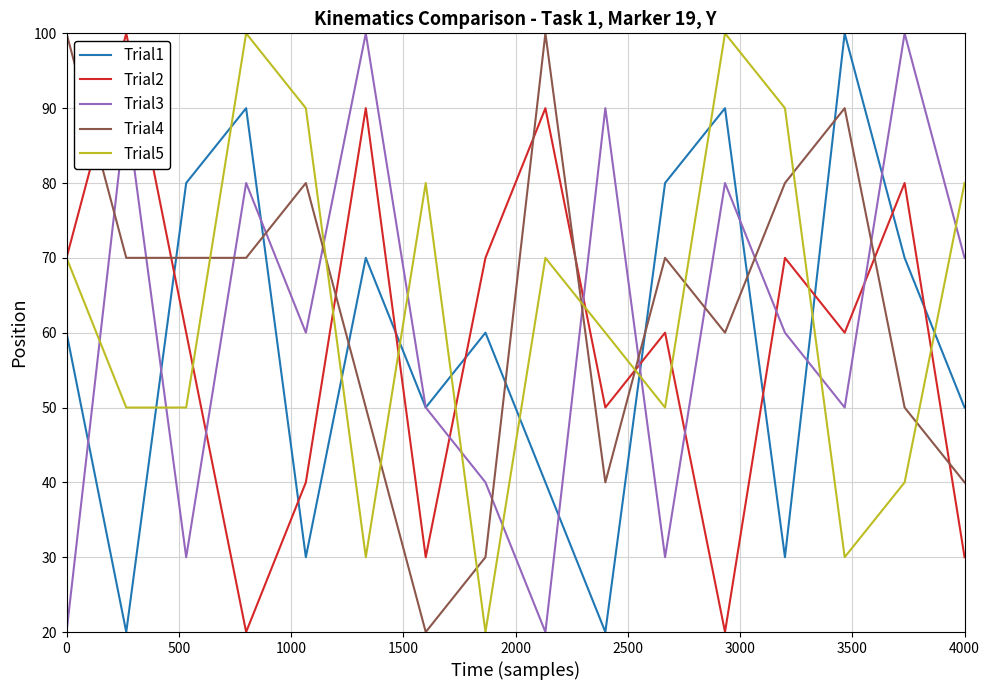

How many intersections are there between Trial4 and Trial5?

9